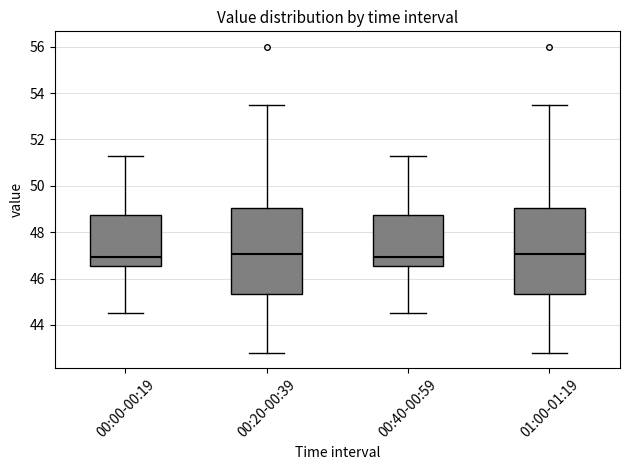

Where is the upper edge of the box for 00:20-00:39 on the y-axis? The values are not printed on the chart, so give them approximately, as read against the axis.

49.0